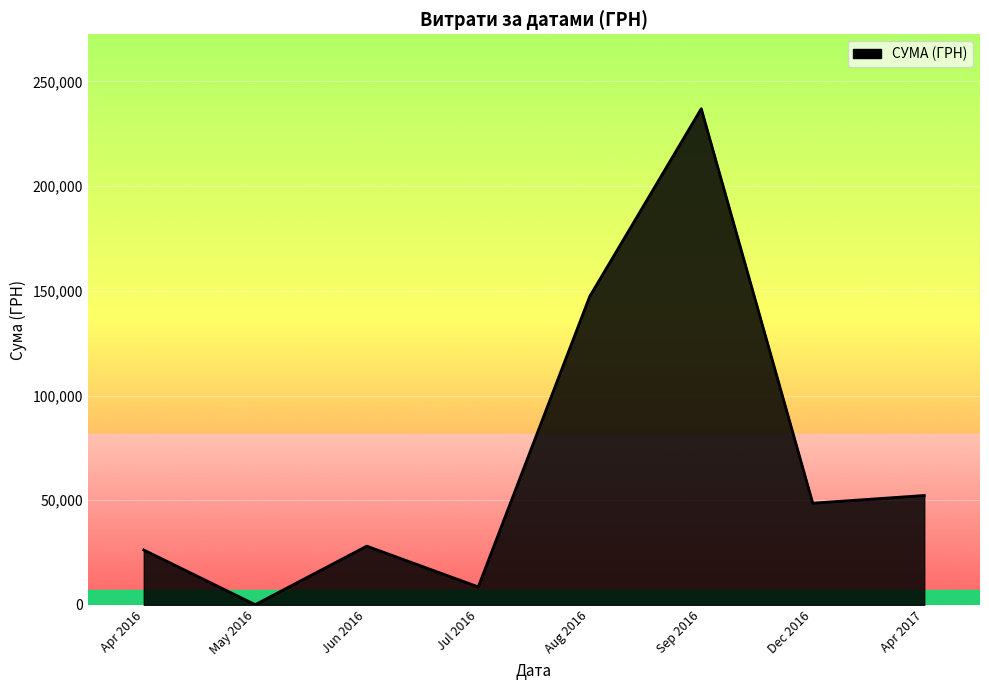

Is it true that the value at Apr 2016 is 26242.2?

True